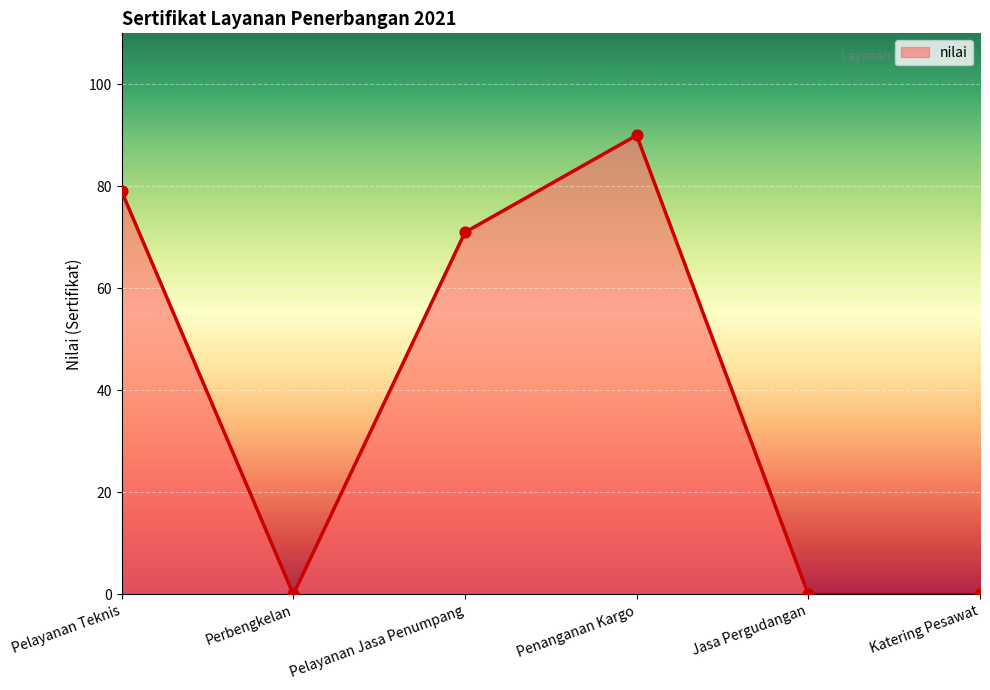

Which has a higher value, Pelayanan Jasa Penumpang or Katering Pesawat?

Pelayanan Jasa Penumpang